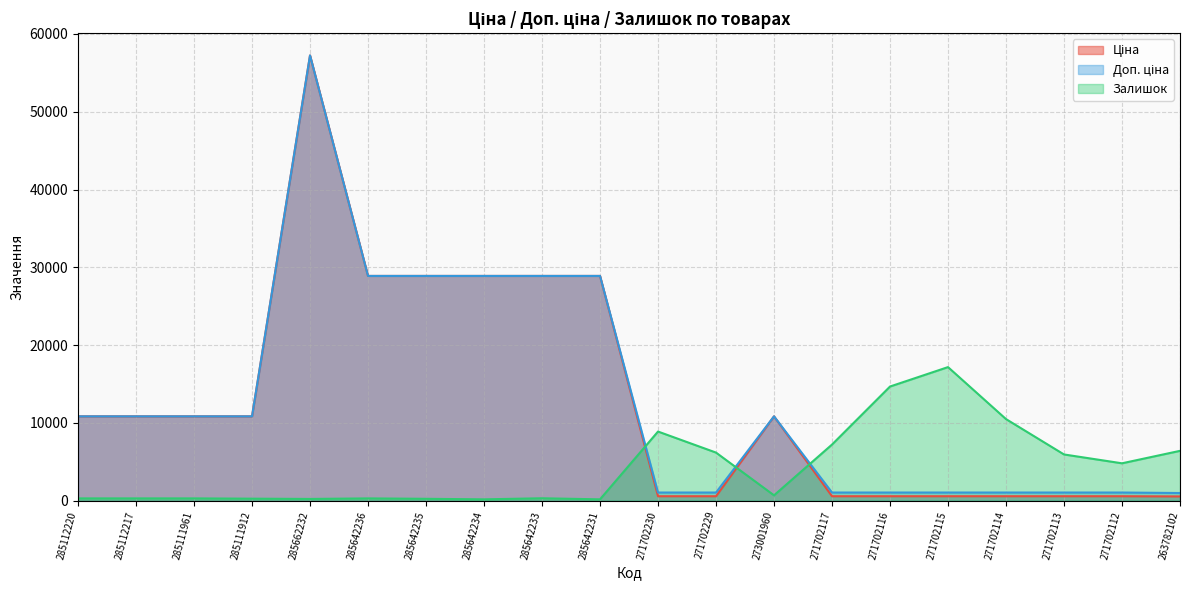

Which series ends up on top after the final intersection of Ціна and Залишок?

Залишок